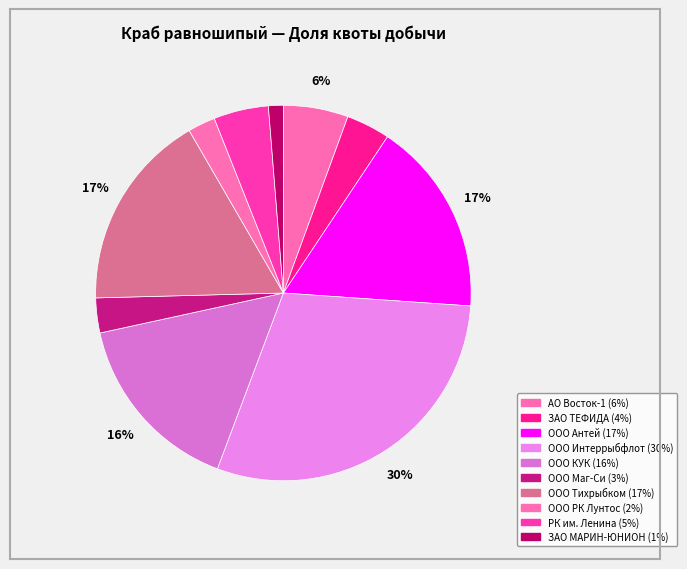

Does any single category account for the majority?

No